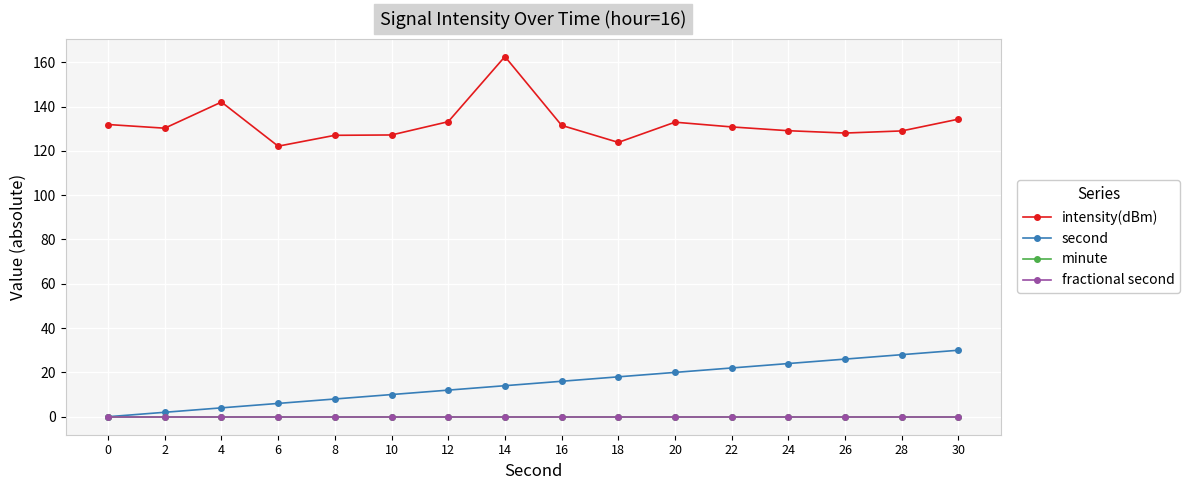

Is this an area chart (filled region under the line)?

No